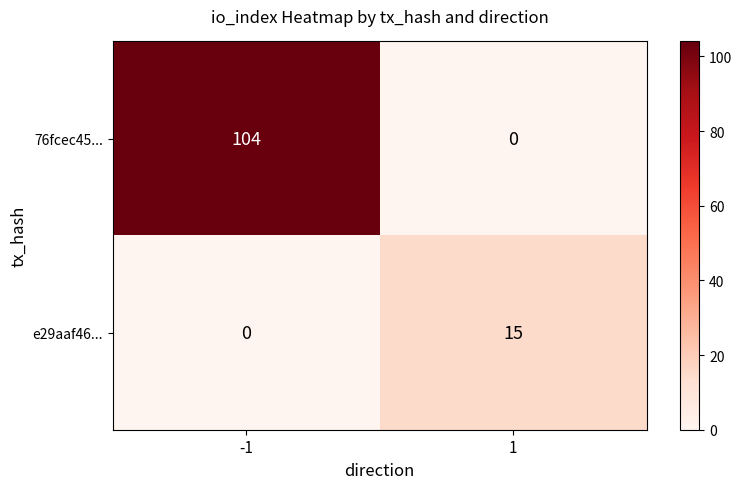

The value of 76fcec45... at -1 is 104. True or false?

True